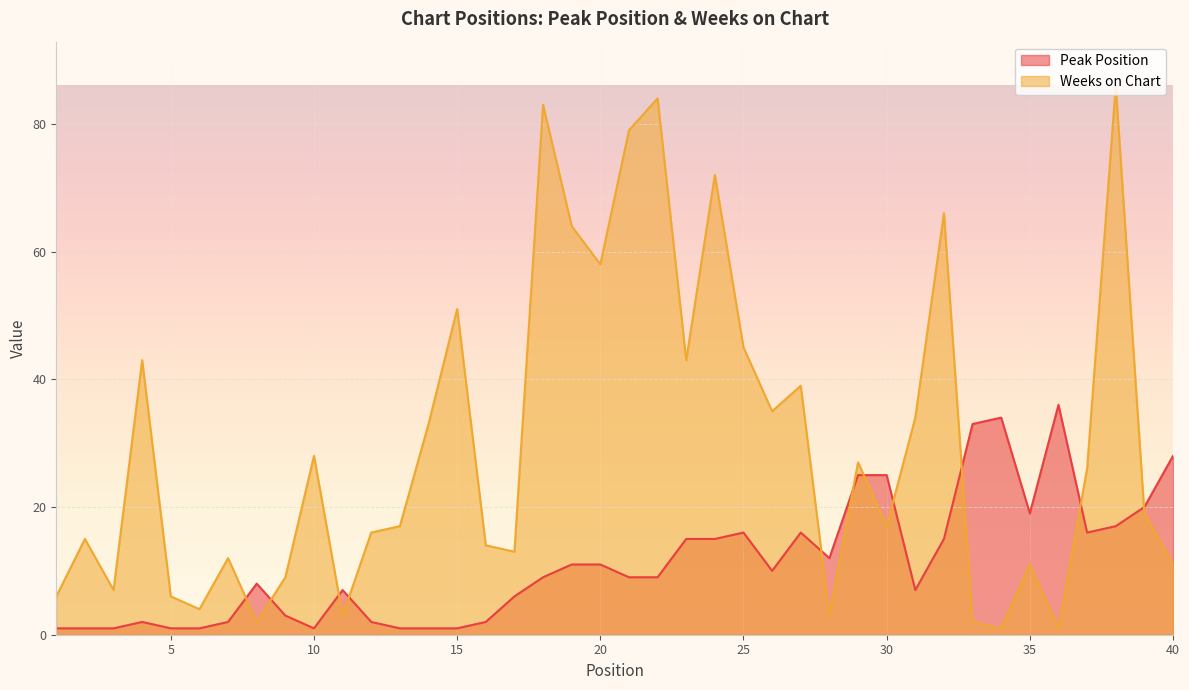

What is the difference between the maximum and minimum values in the Weeks on Chart series?

85